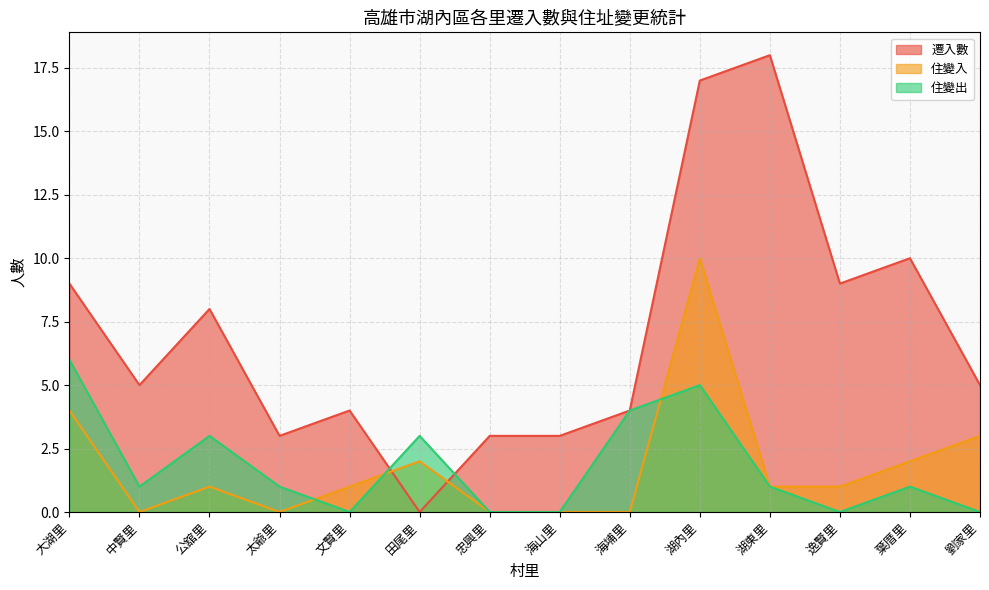

Between 葉厝里 and 劉家里, which is larger?

葉厝里